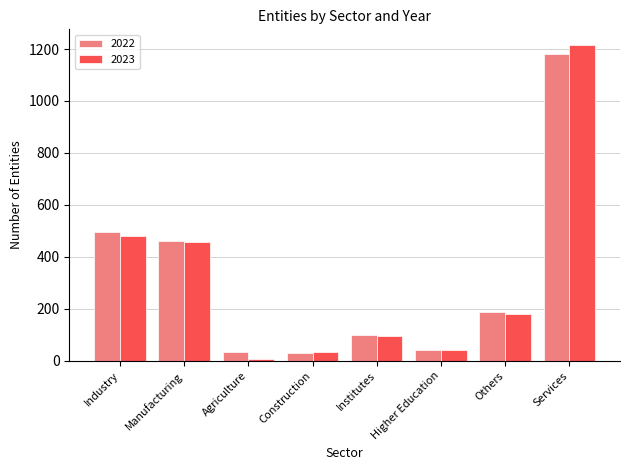

What is the total value across all series at Construction?

65